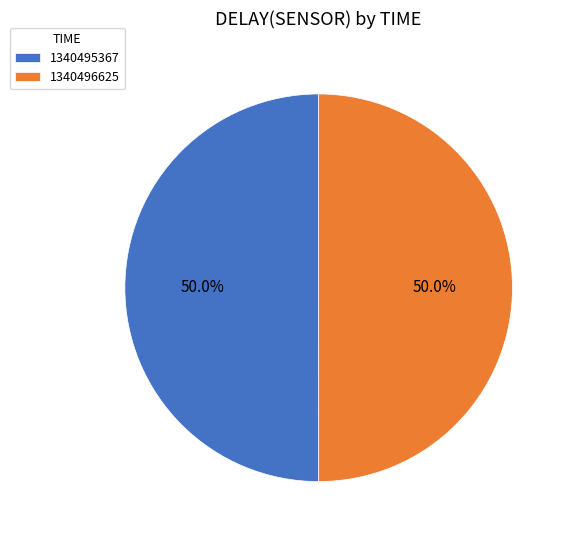

Count the number of slices in the pie.

2